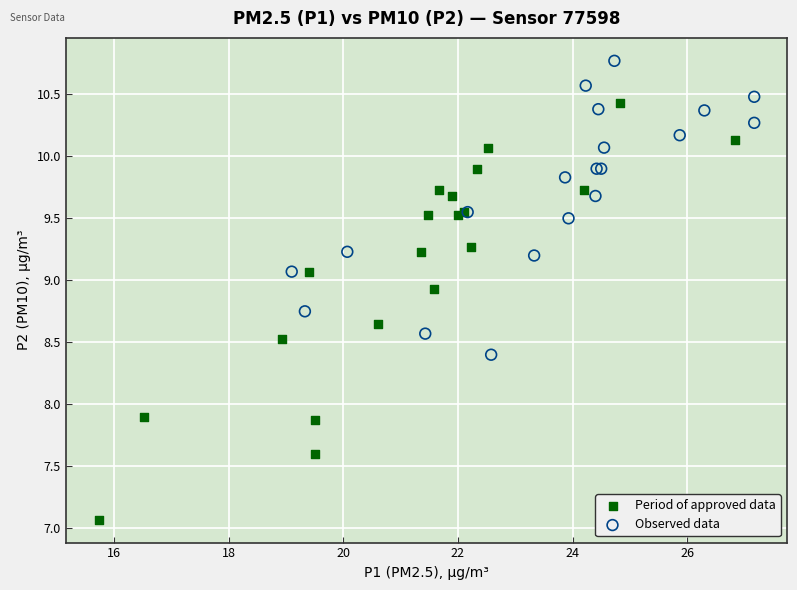

Which series reaches the minimum Y coordinate?

Period of approved data